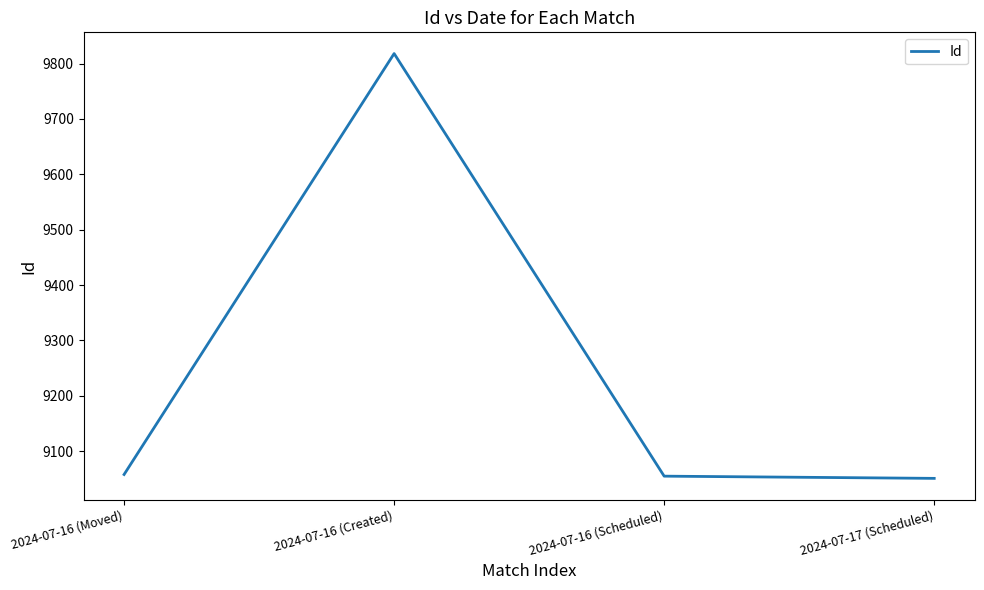

What is the greatest value displayed?

9818